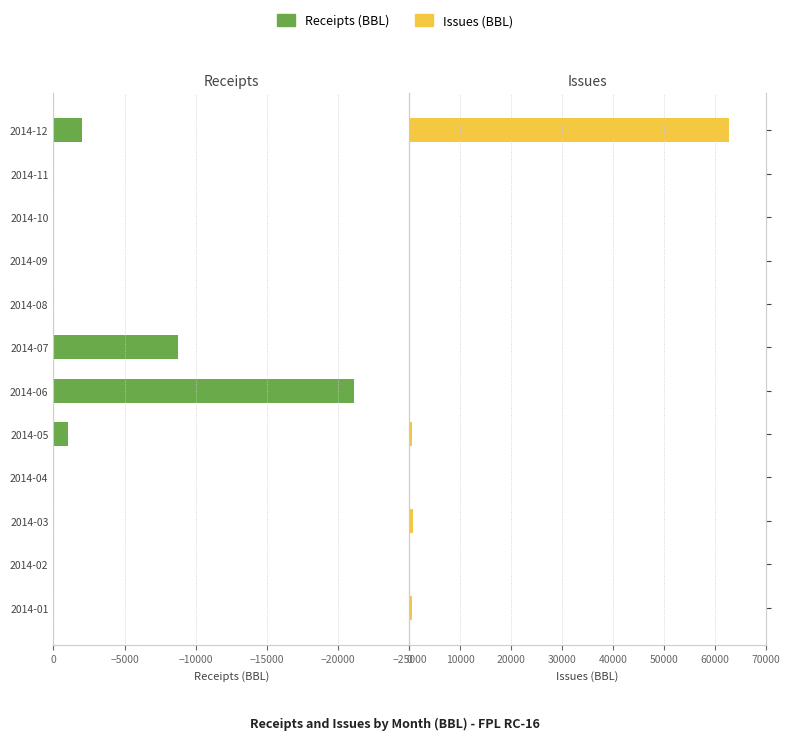

At 2014-11, list the series in order from largest to smallest.

Issues (BBL), Receipts (BBL)